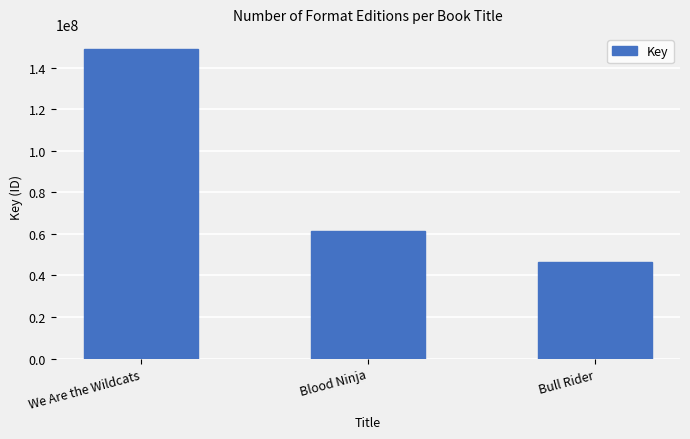

What is the value of the 2nd bar from the left?

61597452